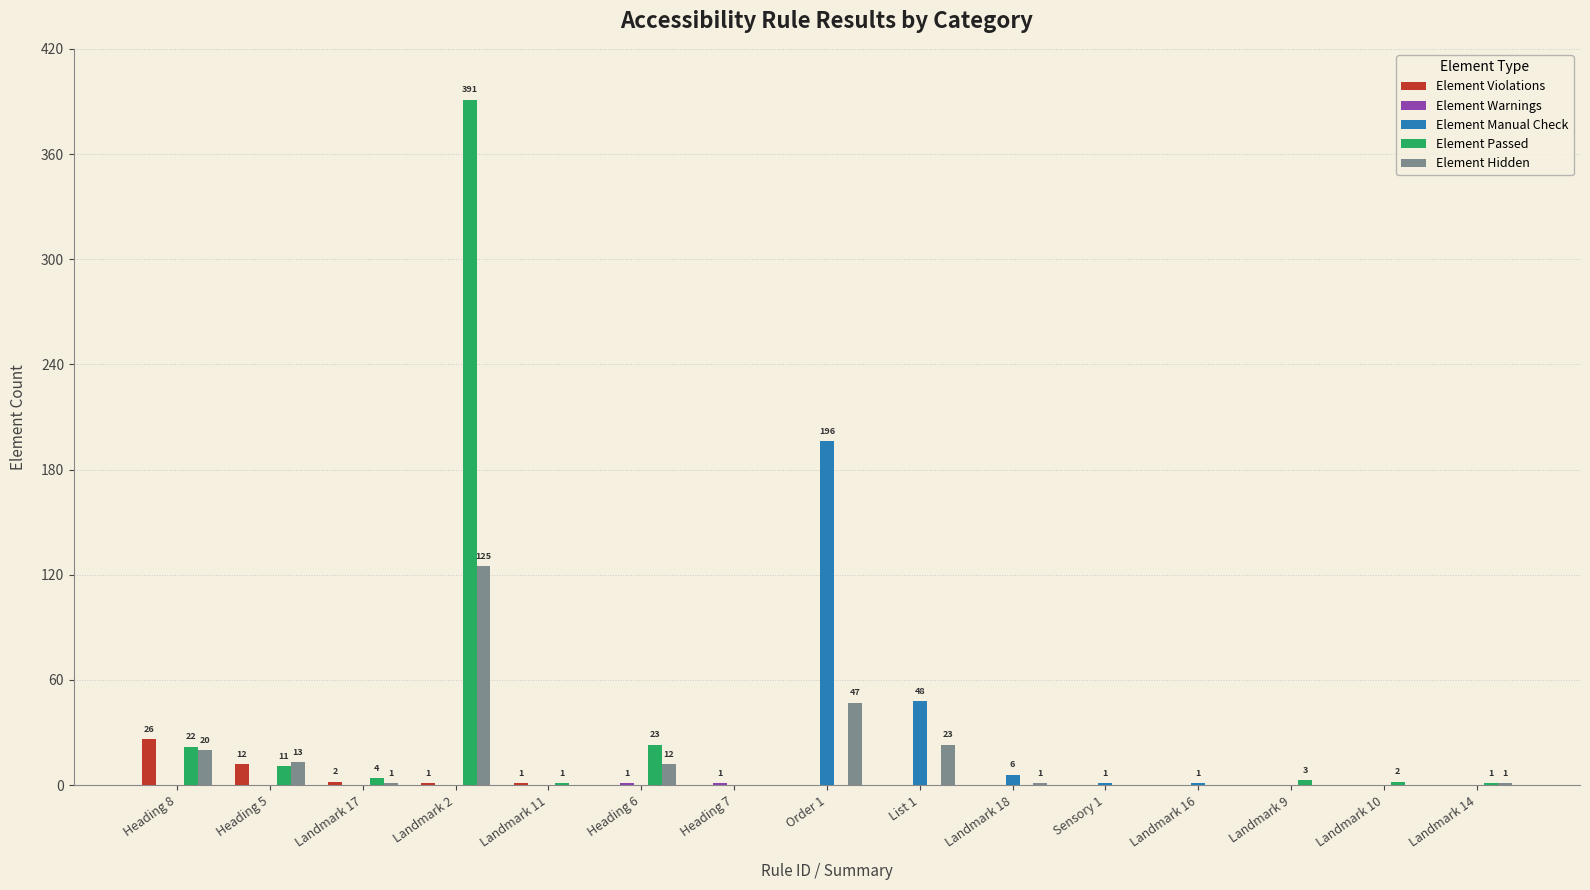

How many groups of bars are there?

15